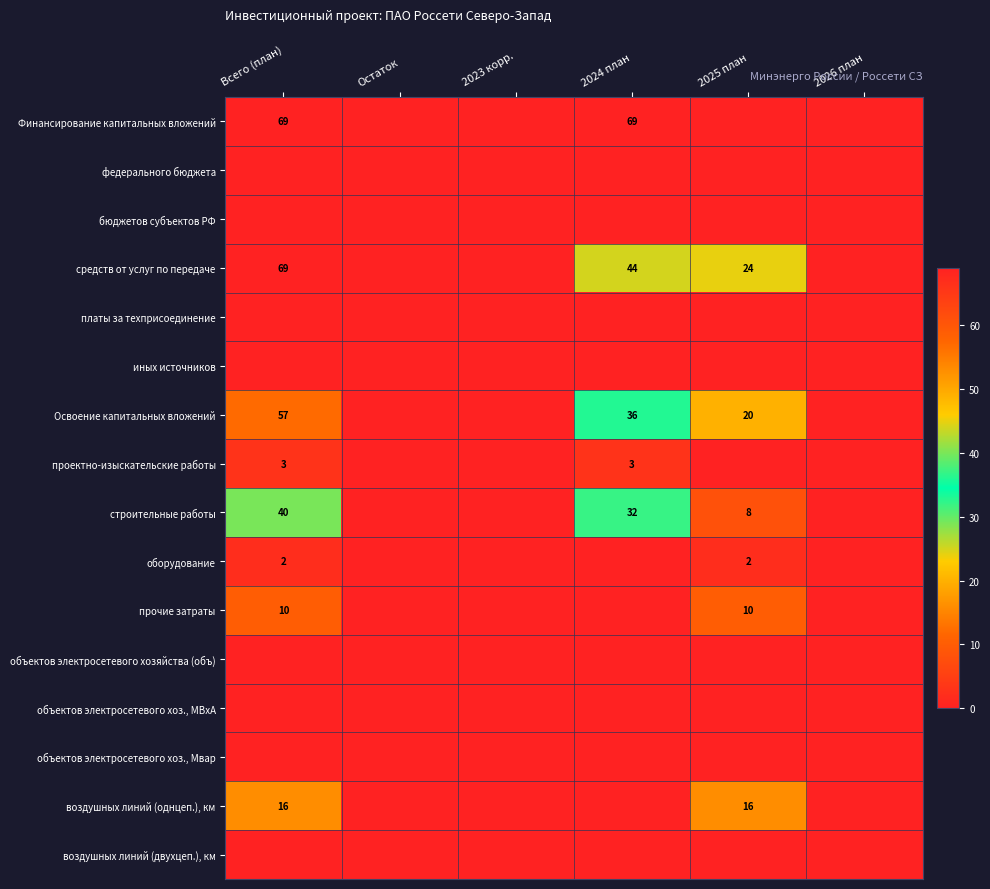

What is the difference between the highest and lowest values at 2024 план?

69